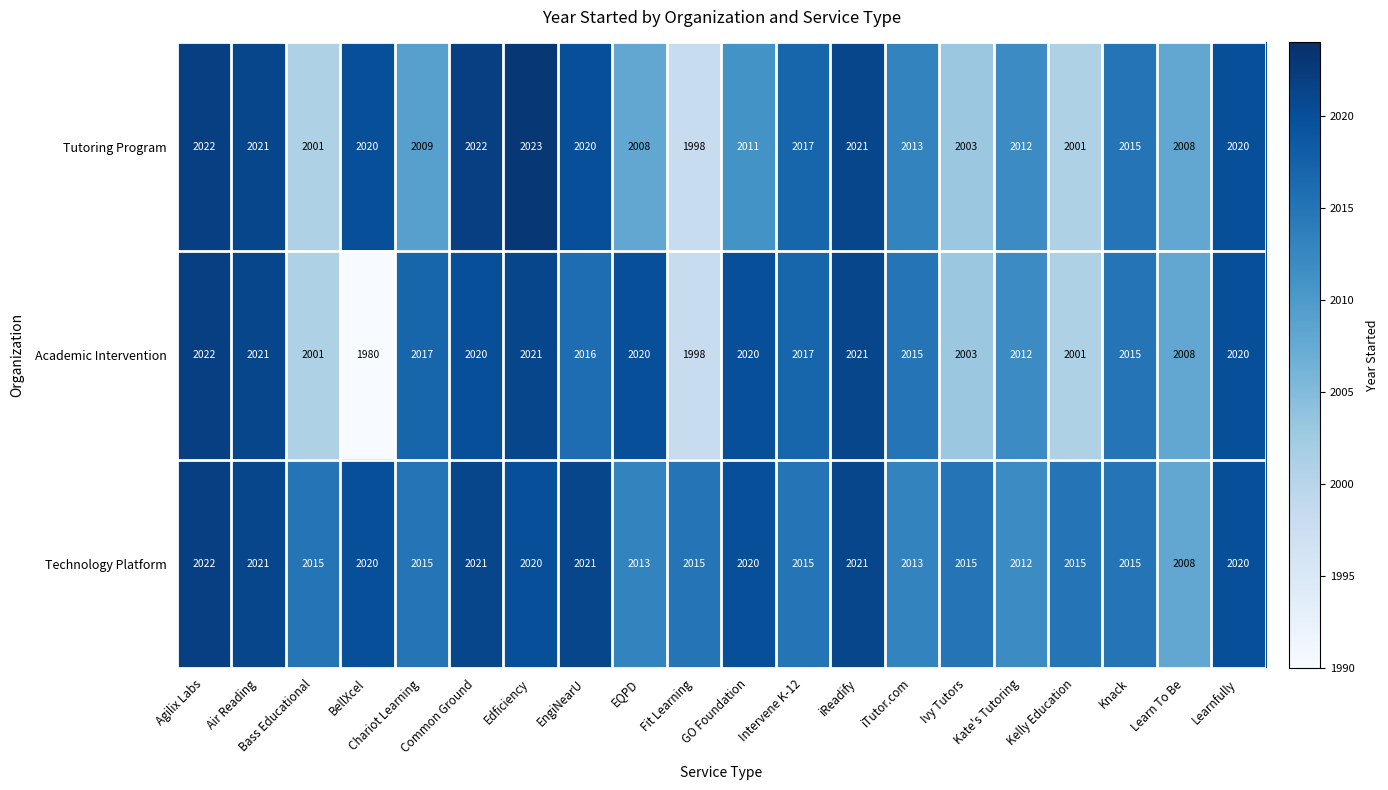

At how many categories does at least one series exceed 1982?

20